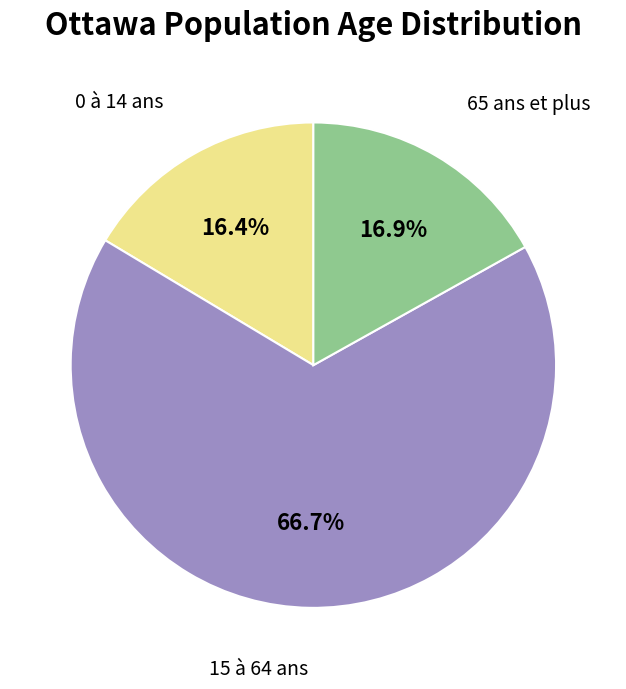

What percentage is the 15 à 64 ans slice, to the nearest percent?

67%